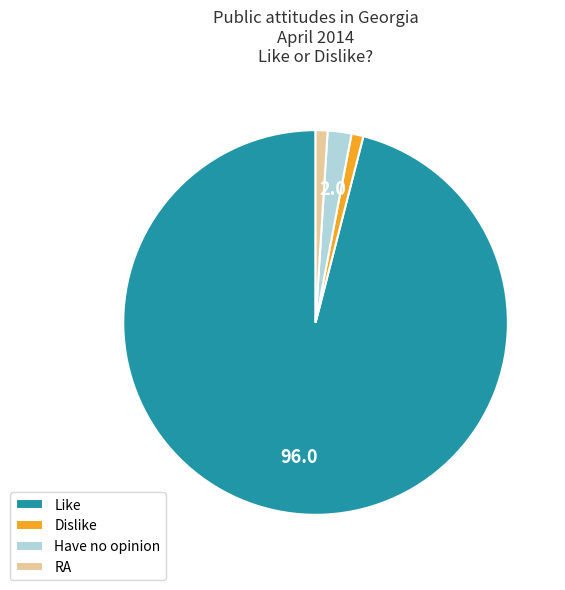

Is the sum of RA and Like greater than half?

Yes